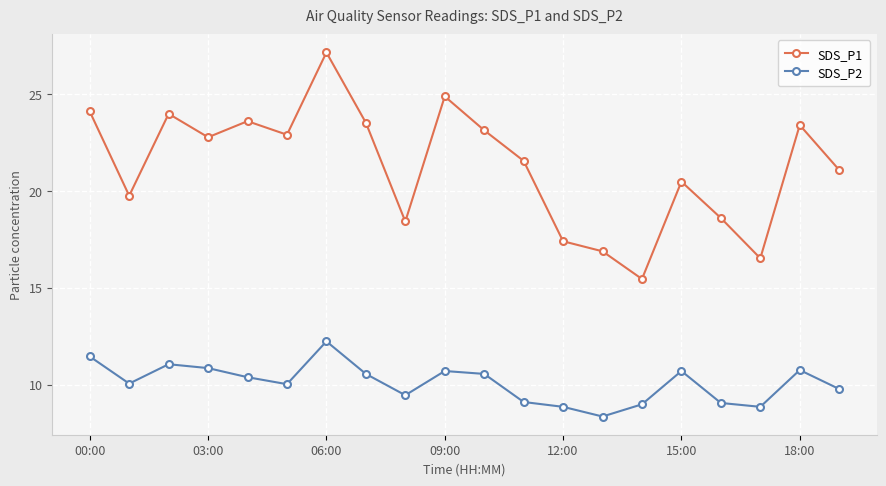

How many lines are shown in the chart?

2